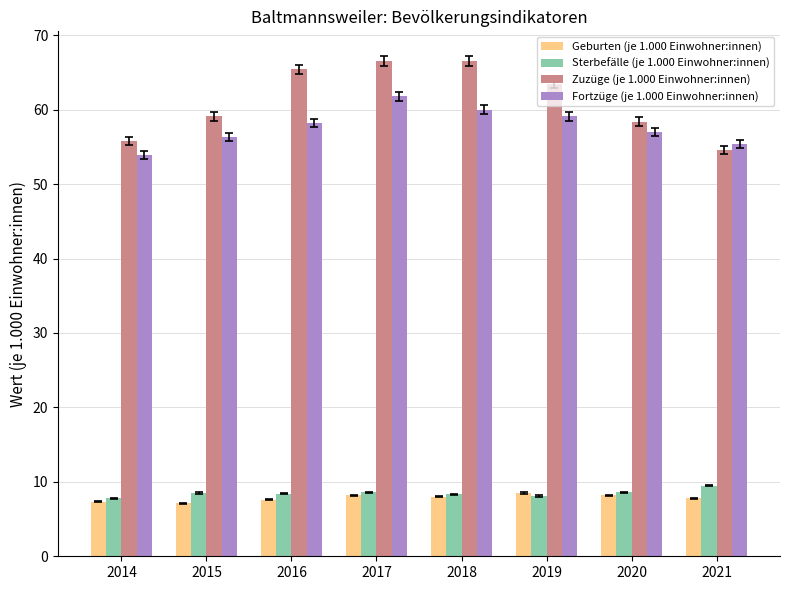

What is the average value of the Fortzüge (je 1.000 Einwohner:innen) series?

57.7